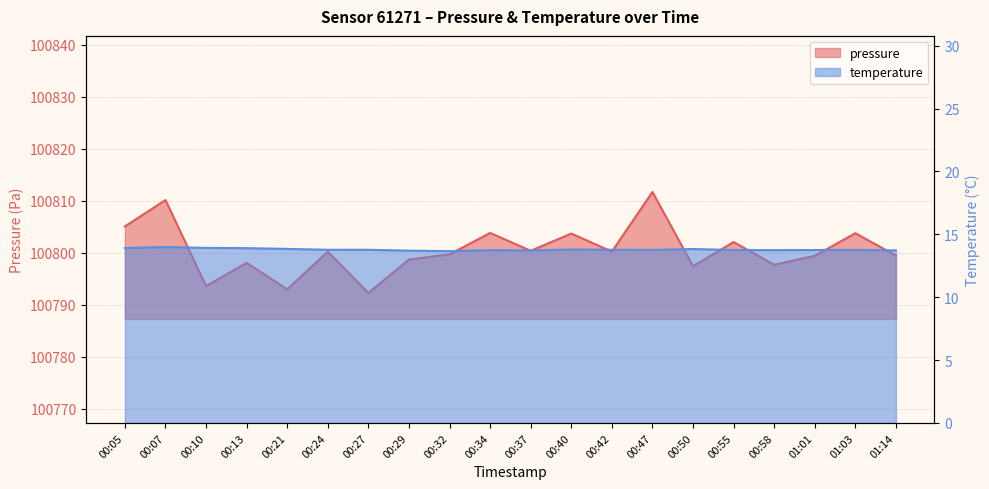

Reading right to left, transcribe all the data shown in this chart.

pressure: 100799.5	100803.8	100799.4	100797.7	100802.1	100797.4	100811.7	100800.2	100803.7	100800.4	100803.8	100799.7	100798.7	100792.3	100800.2	100793.0	100798.1	100793.6	100810.2	100805.1
temperature: 13.7	13.8	13.8	13.7	13.8	13.8	13.8	13.8	13.8	13.7	13.7	13.7	13.7	13.8	13.8	13.8	13.9	13.9	14.0	13.9